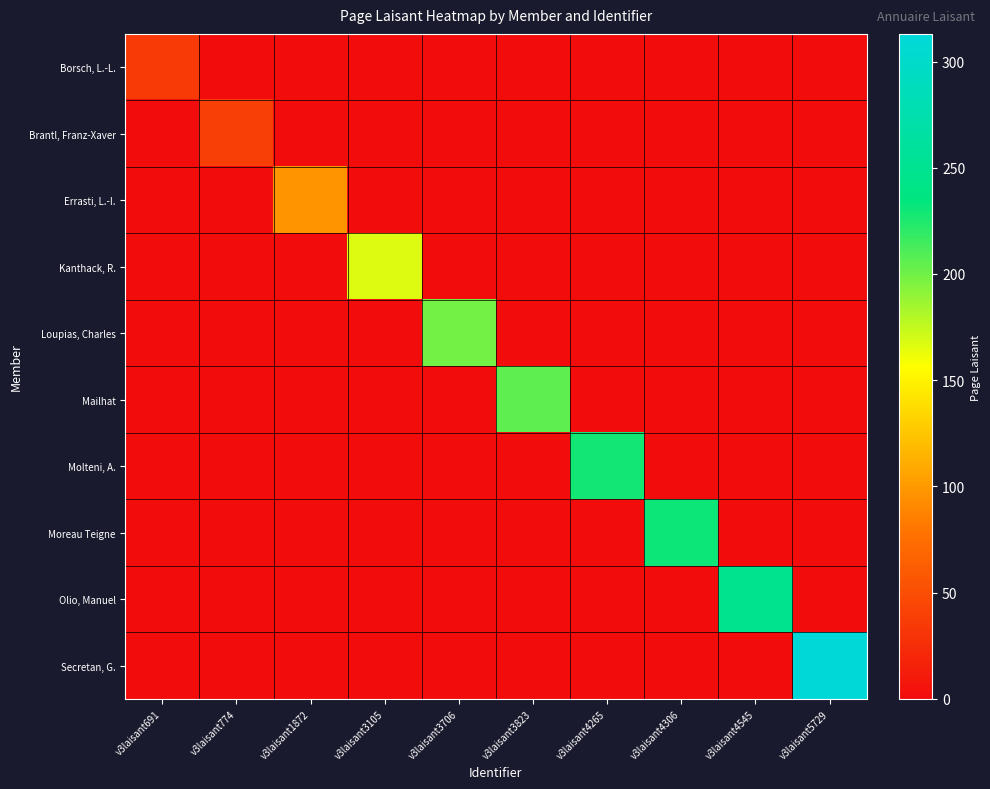

Which series has the widest spread of values?

Secretan, G.